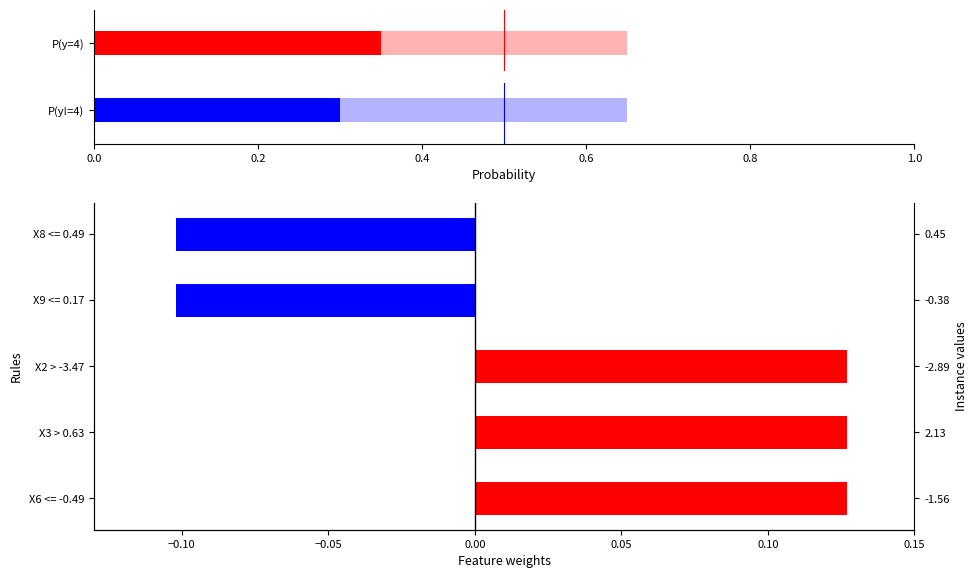

Reading right to left, what are all the values shown in this chart?

-0.1	-0.1	0.1	0.1	0.1